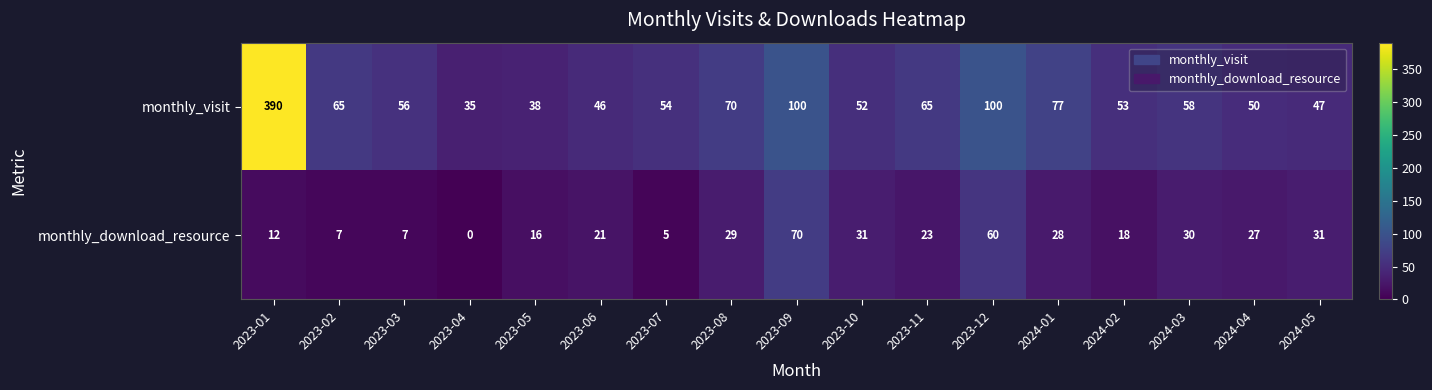

Where does the monthly_visit series first go above 56?

2023-01